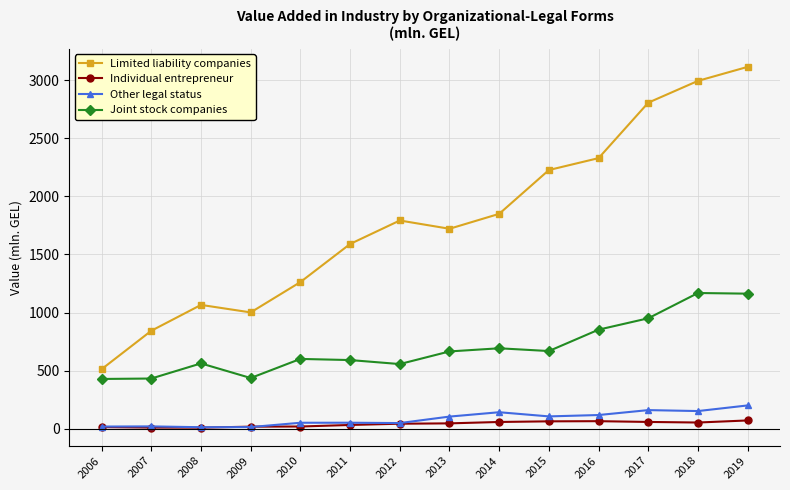

True or false: Joint stock companies and Individual entrepreneur cross at least once.

False